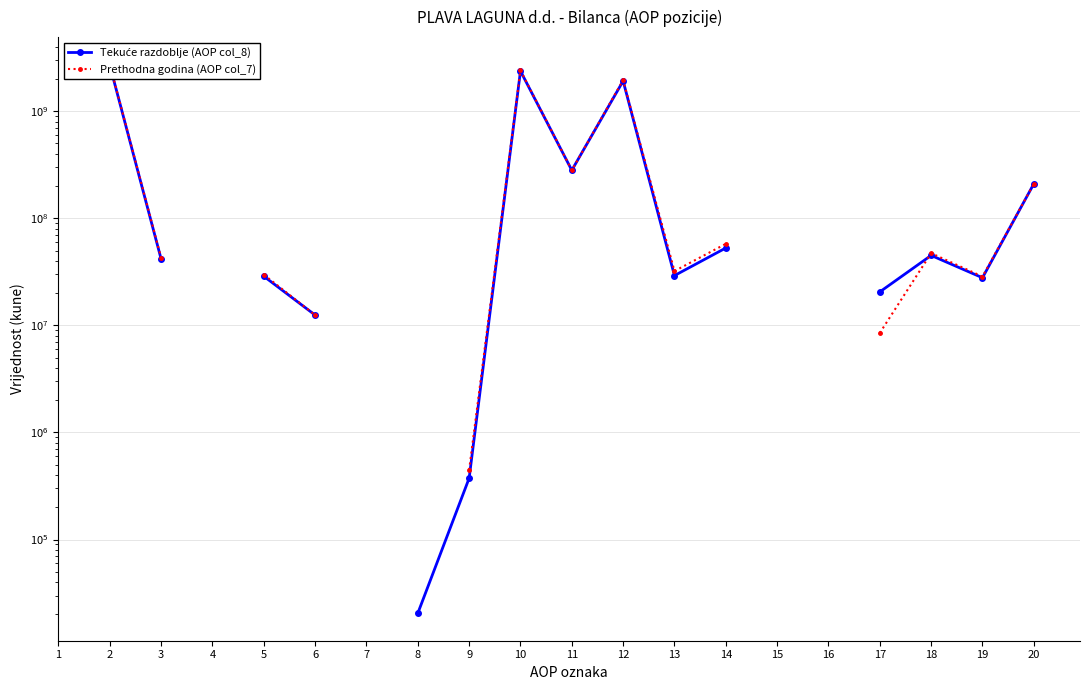

What are all the series names shown in the legend?

Tekuće razdoblje (AOP col_8), Prethodna godina (AOP col_7)